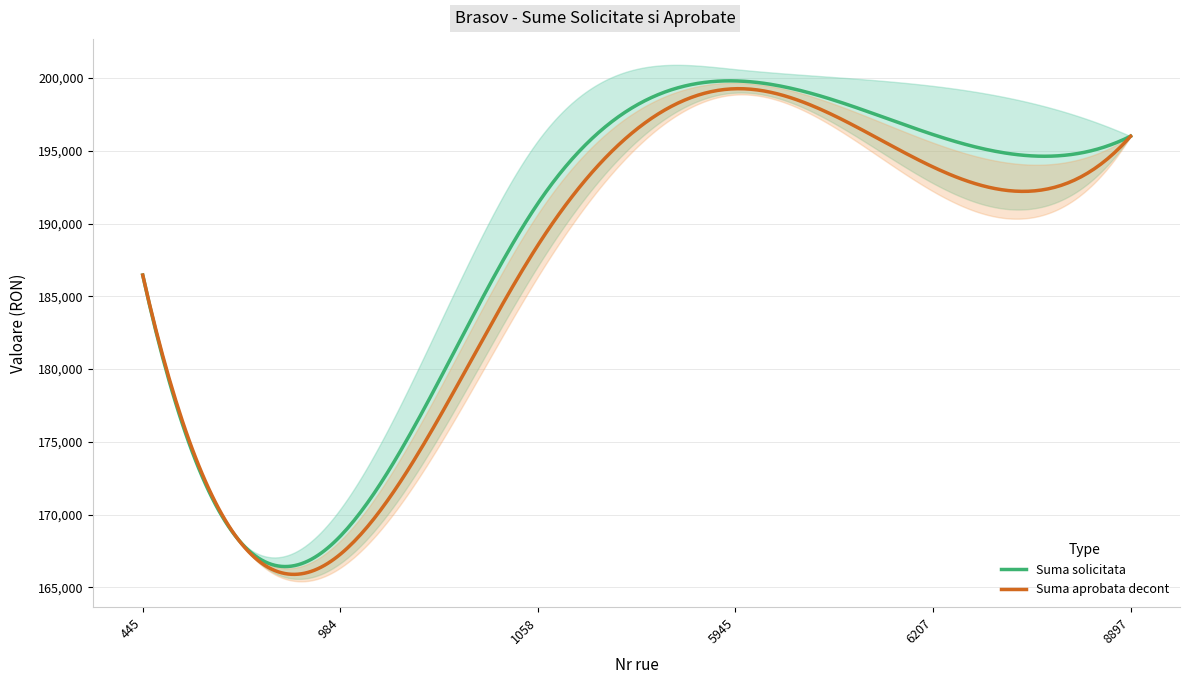

What is the value of the Suma solicitata point at the 6th from the left?

196000.0